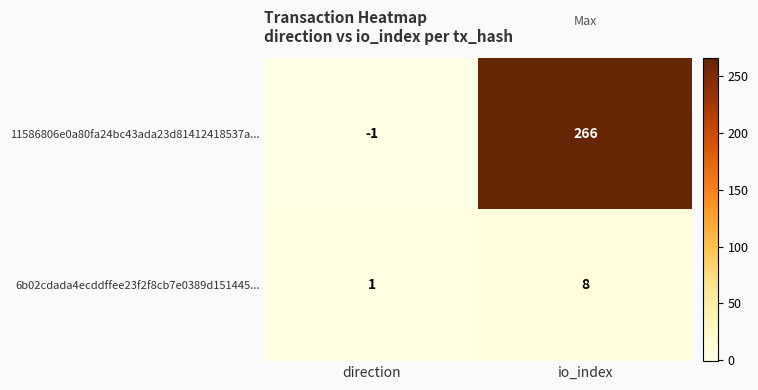

What is the difference between the highest and lowest values at io_index?

258